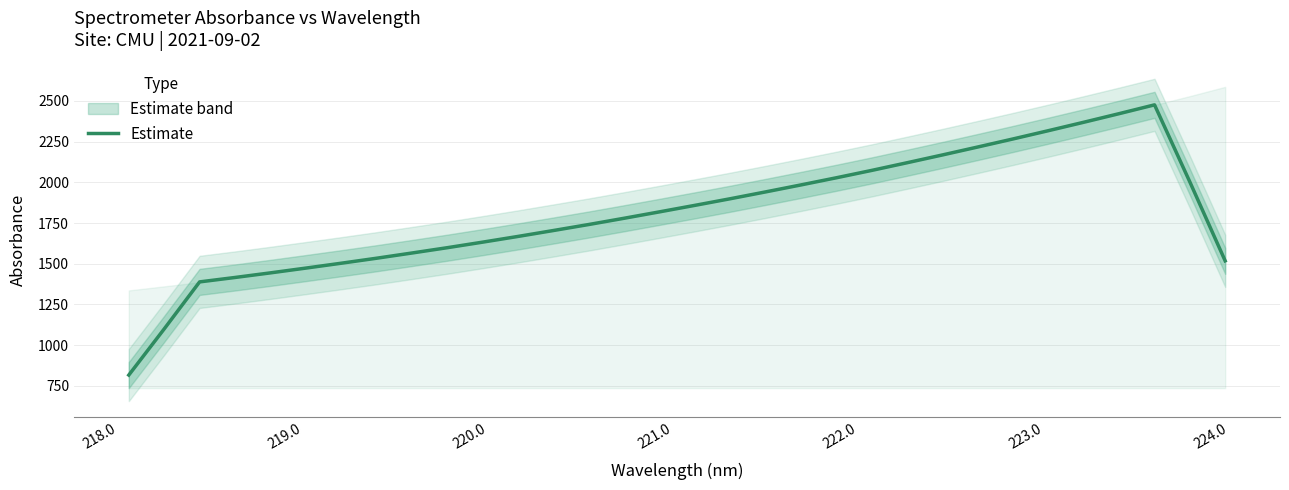

What is the highest value of the Estimate series?

2475.3